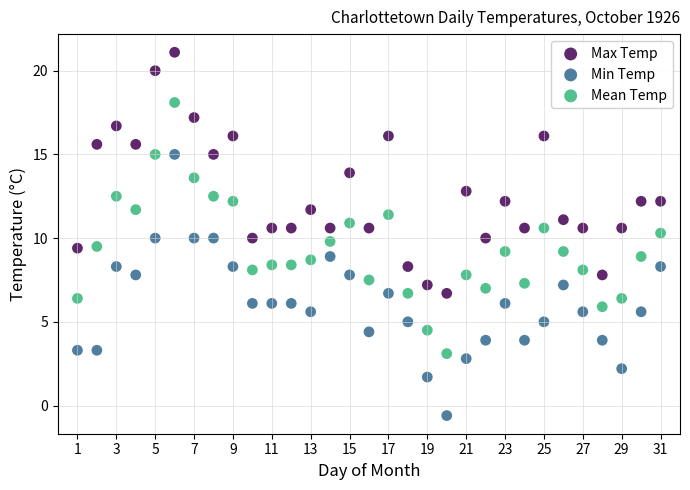

Which series contains the lowest Y value?

Min Temp